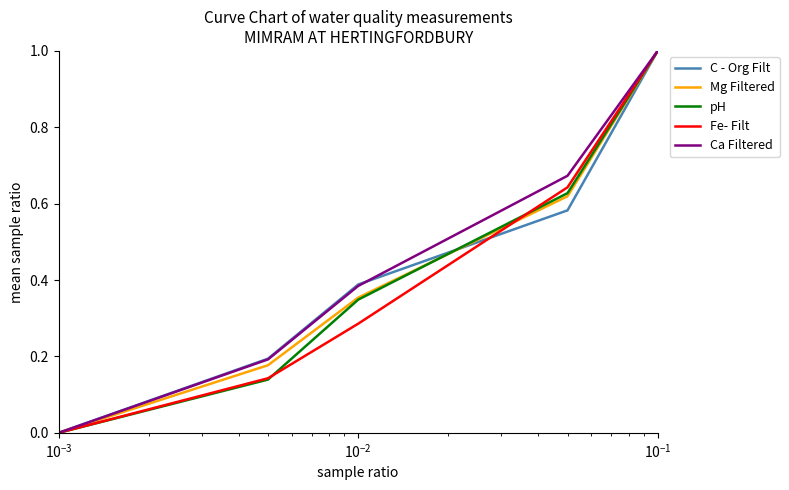

What is the maximum value shown in the chart?

1.0